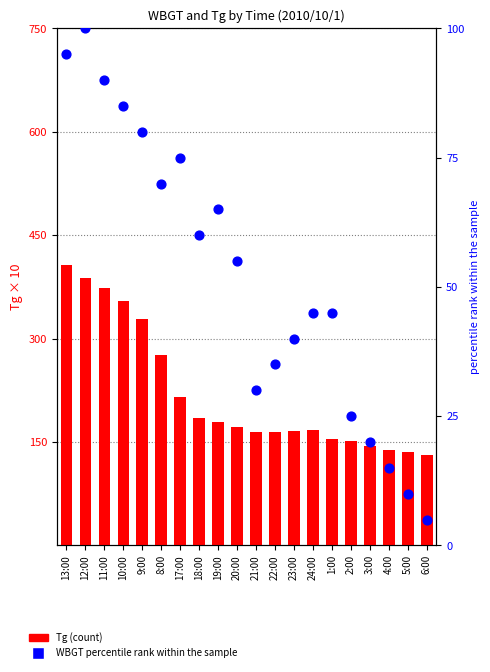

Is the value of Tg (count) at 19:00 greater than the value of WBGT percentile rank at 12:00?

Yes